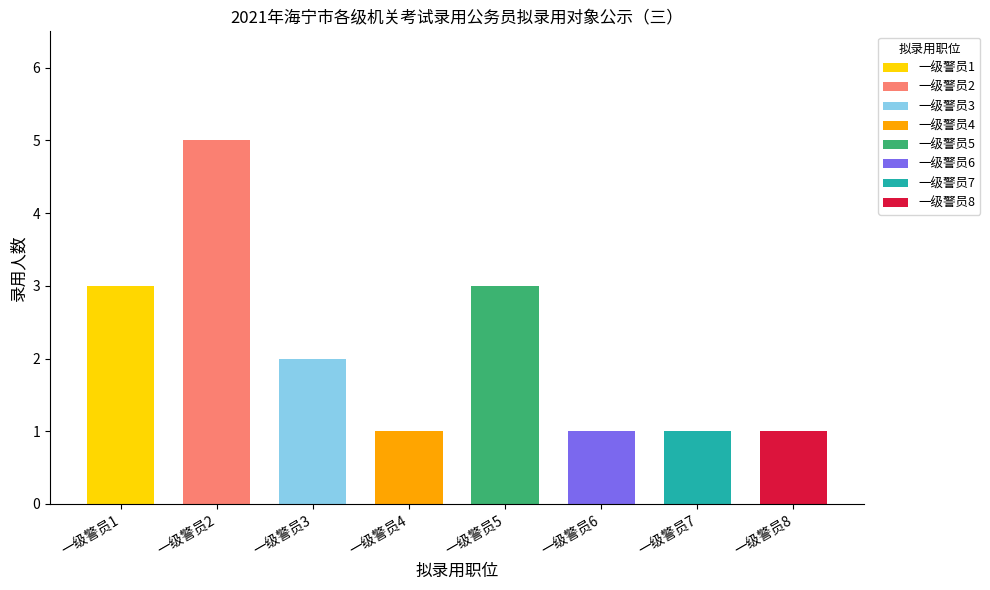

Reading left to right, transcribe all the data shown in this chart.

3	5	2	1	3	1	1	1